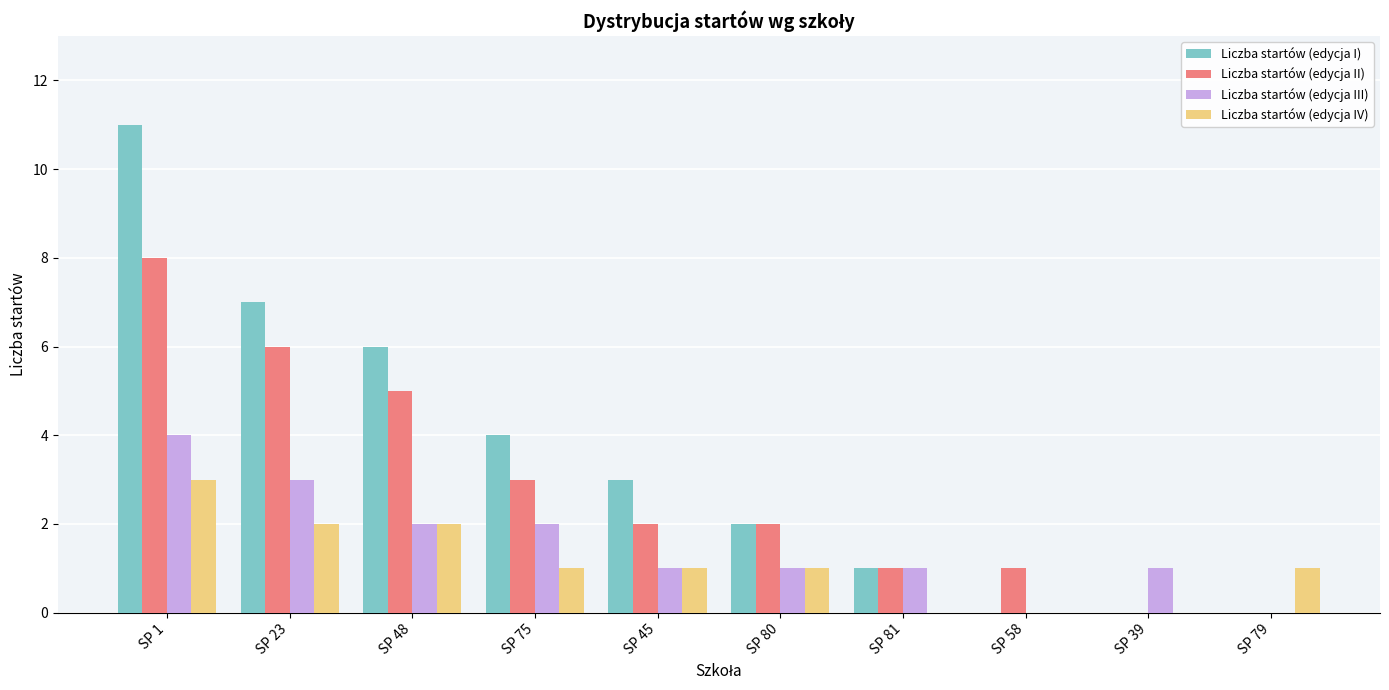

Reading left to right, extract all data points from this chart.

Liczba startów (edycja I): 11	7	6	4	3	2	1	0	0	0
Liczba startów (edycja II): 8	6	5	3	2	2	1	1	0	0
Liczba startów (edycja III): 4	3	2	2	1	1	1	0	1	0
Liczba startów (edycja IV): 3	2	2	1	1	1	0	0	0	1